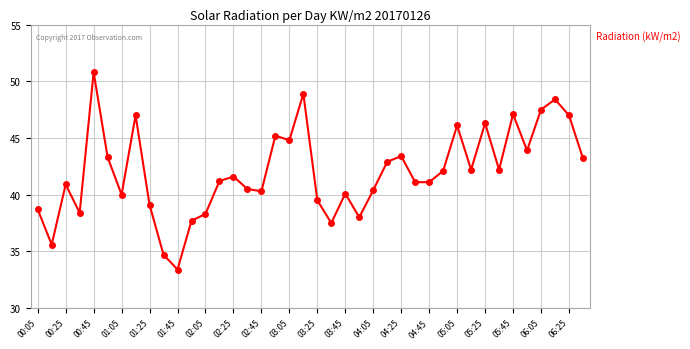

What is the value of the 30th point from the left?

42.1